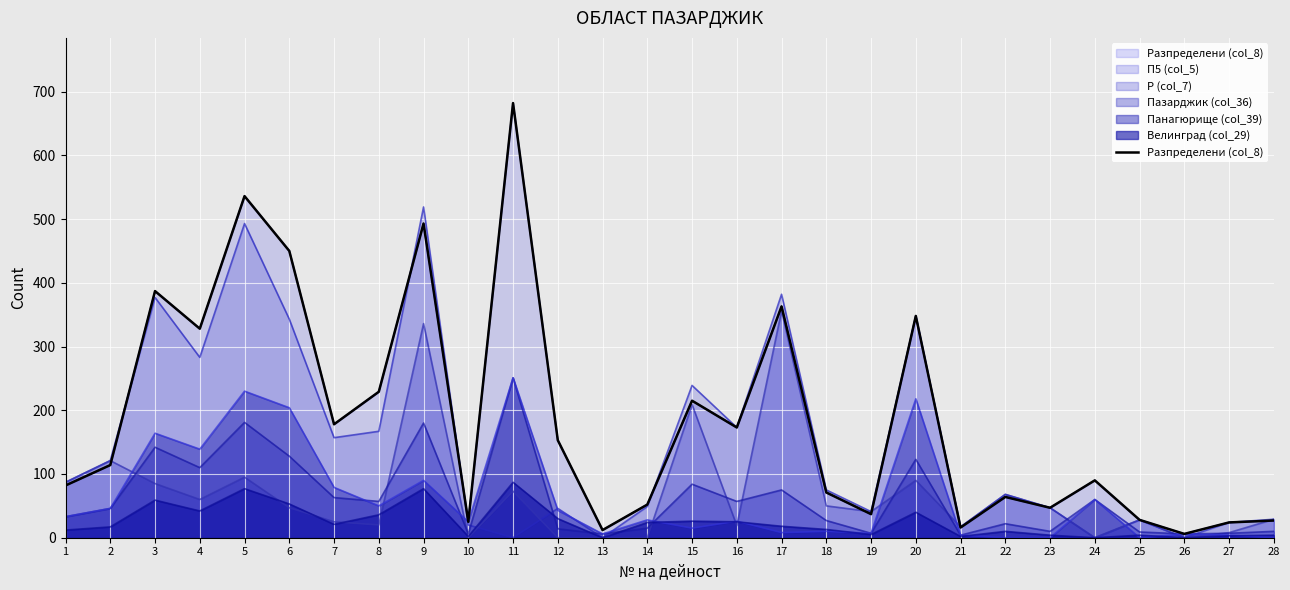

What is the difference between the maximum and minimum values?

676